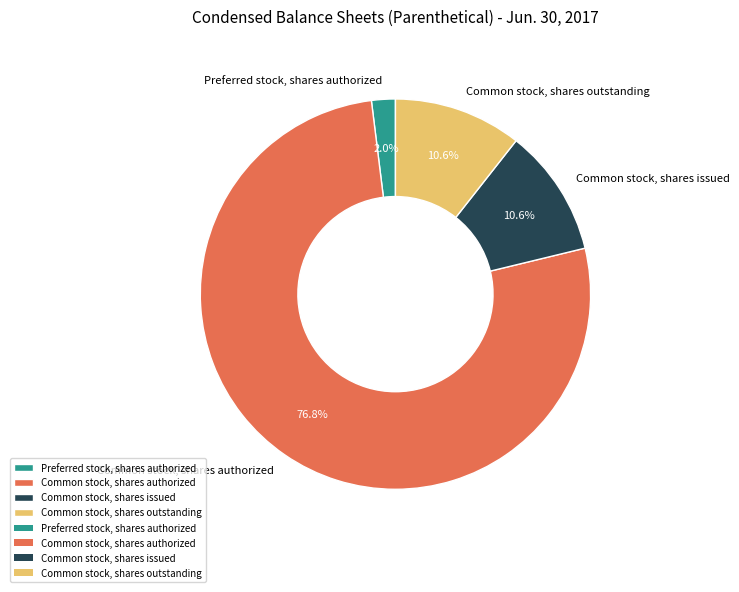

Is it true that Common stock, shares outstanding is 3% of the pie?

False